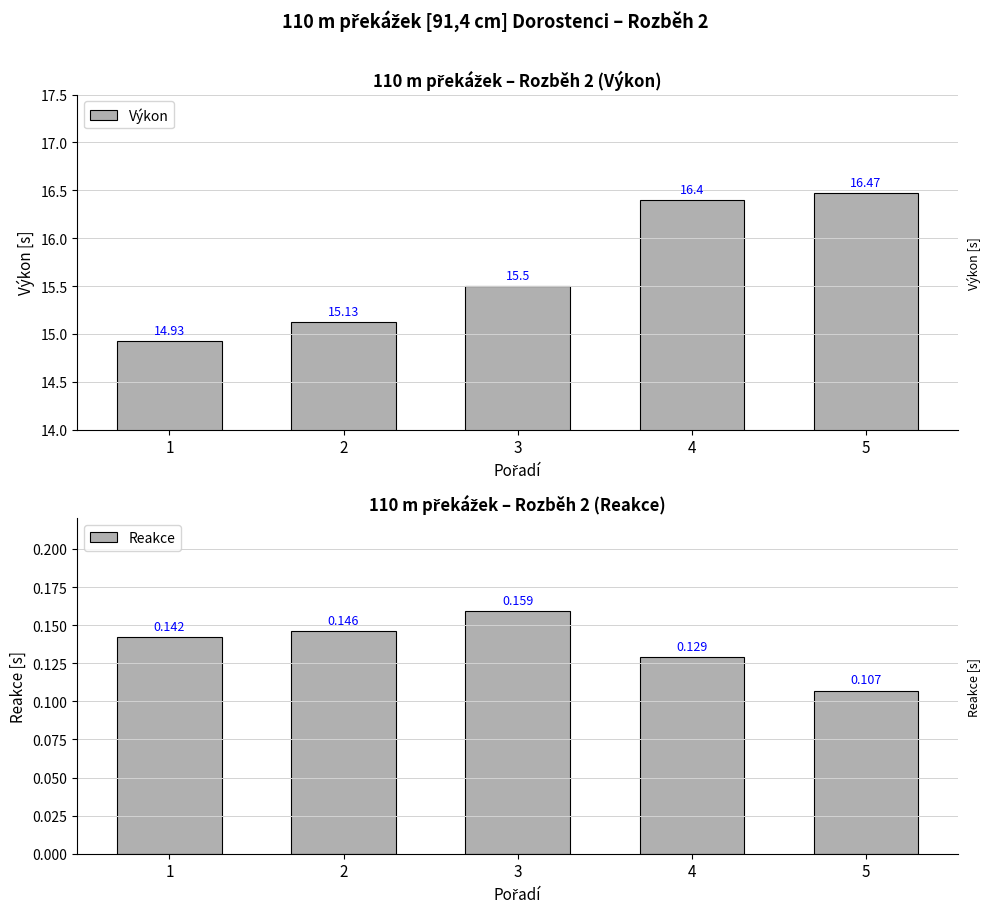

What is the difference between the highest and lowest values at 5?

16.4